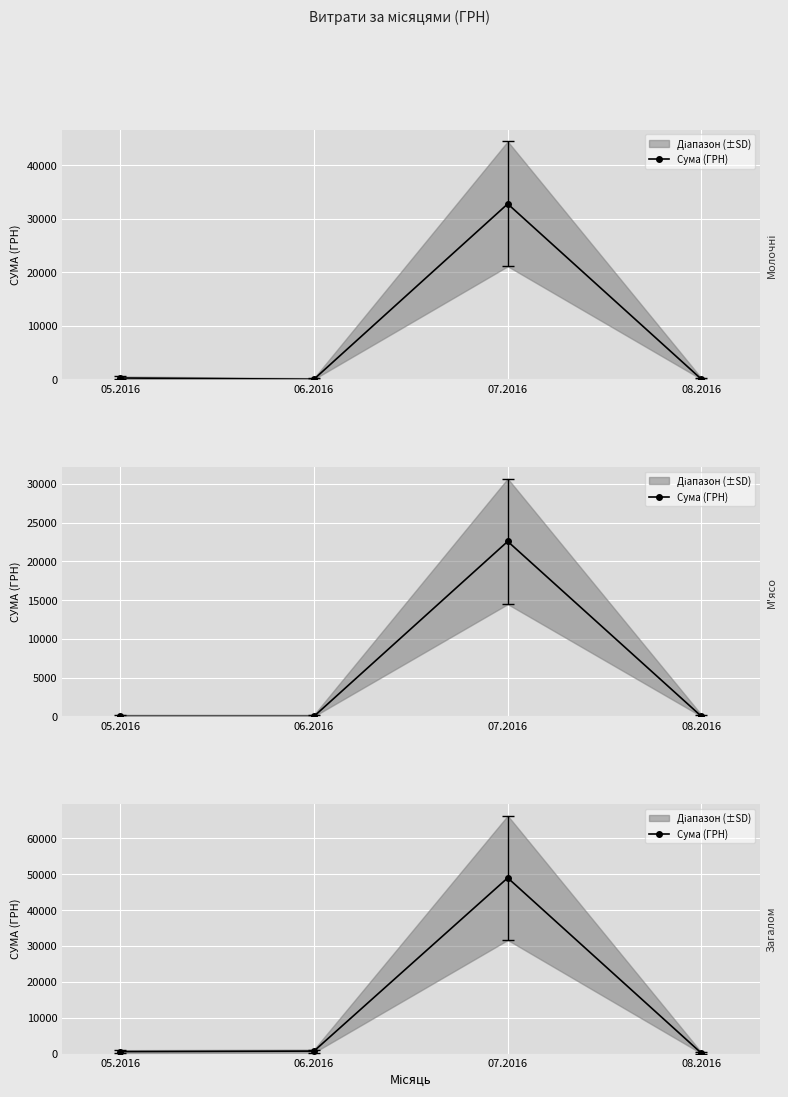

How many lines are shown in the chart?

1